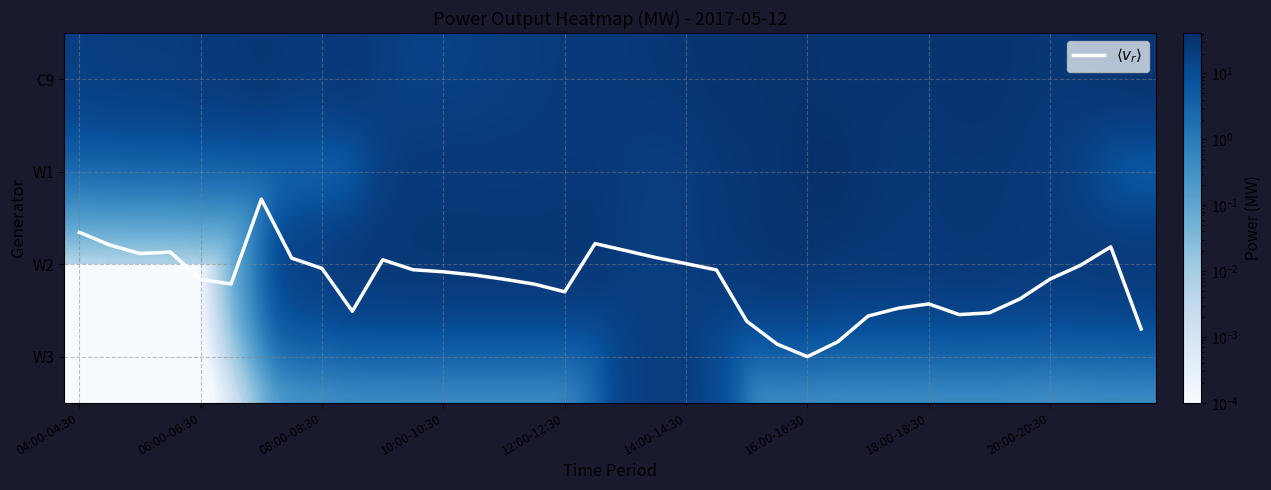

What is the highest value of the C9 series?

34.9